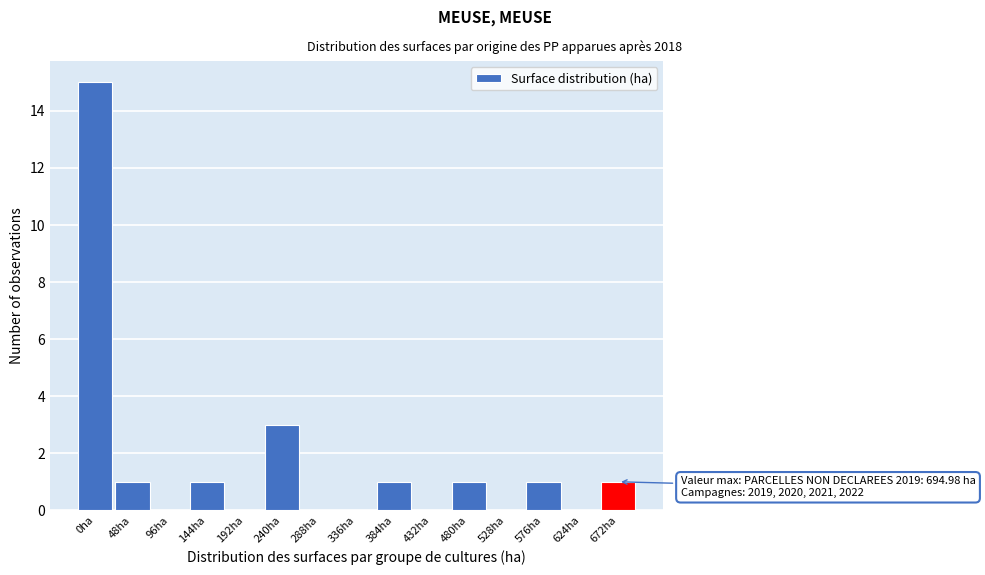

Reading left to right, extract all data points from this chart.

0ha=15	48ha=1	96ha=0	144ha=1	192ha=0	240ha=3	288ha=0	336ha=0	384ha=1	432ha=0	480ha=1	528ha=0	576ha=1	624ha=0	672ha=1